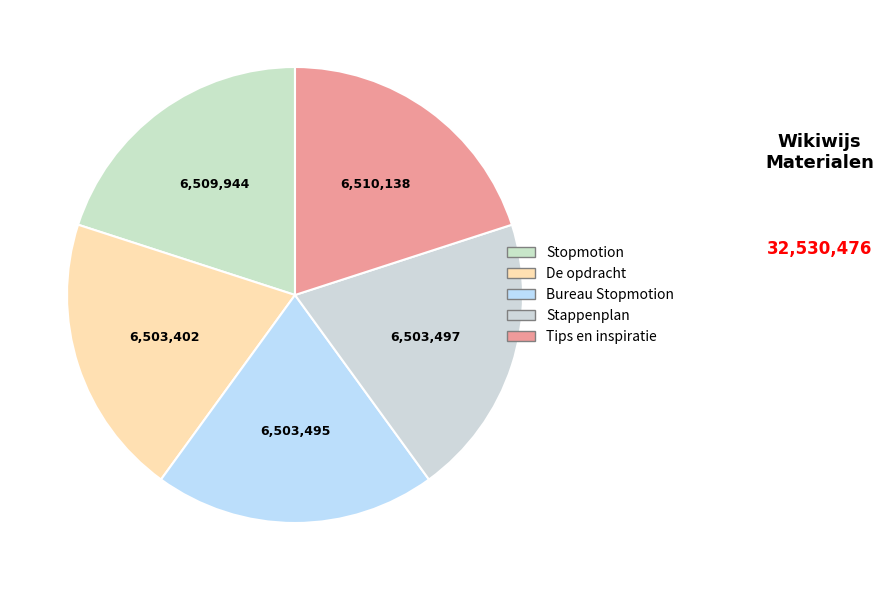

What is the smallest slice in the pie chart?

De opdracht